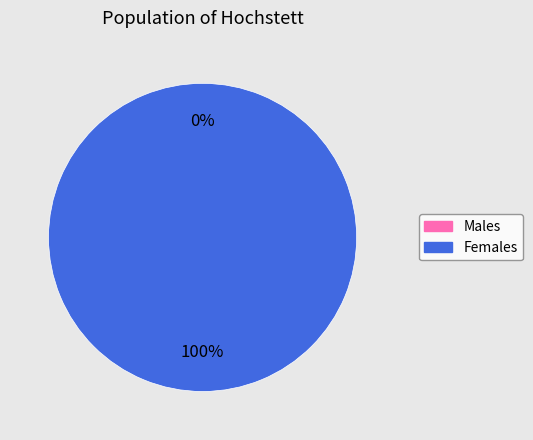

What percentage is NOT represented by 280838?

100.0%